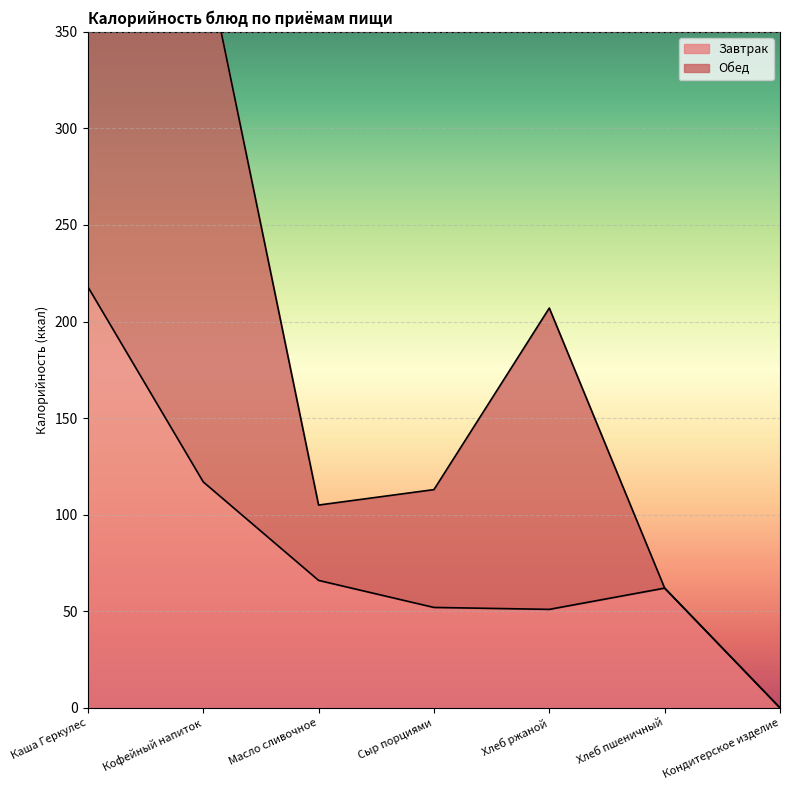

How many points are higher than both their immediate neighbors (excluding endpoints)?

1